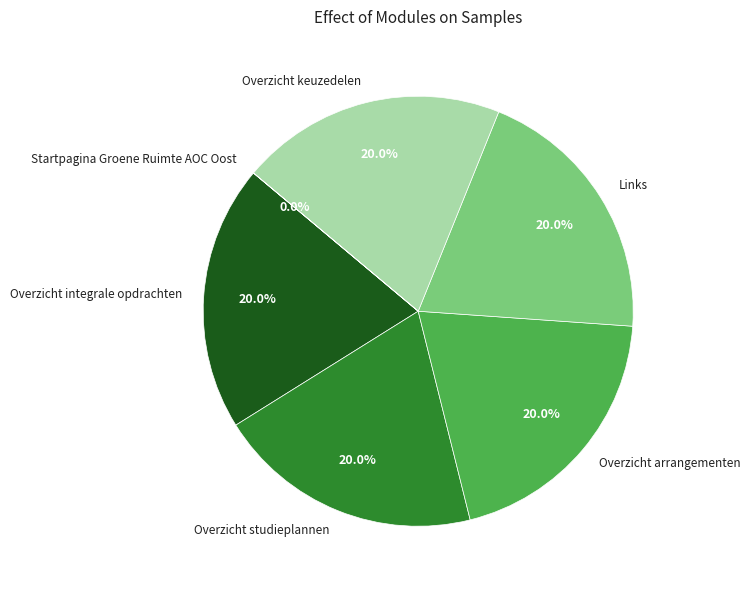

To the nearest percent, what is the difference between the largest and smallest slice percentages?

20%